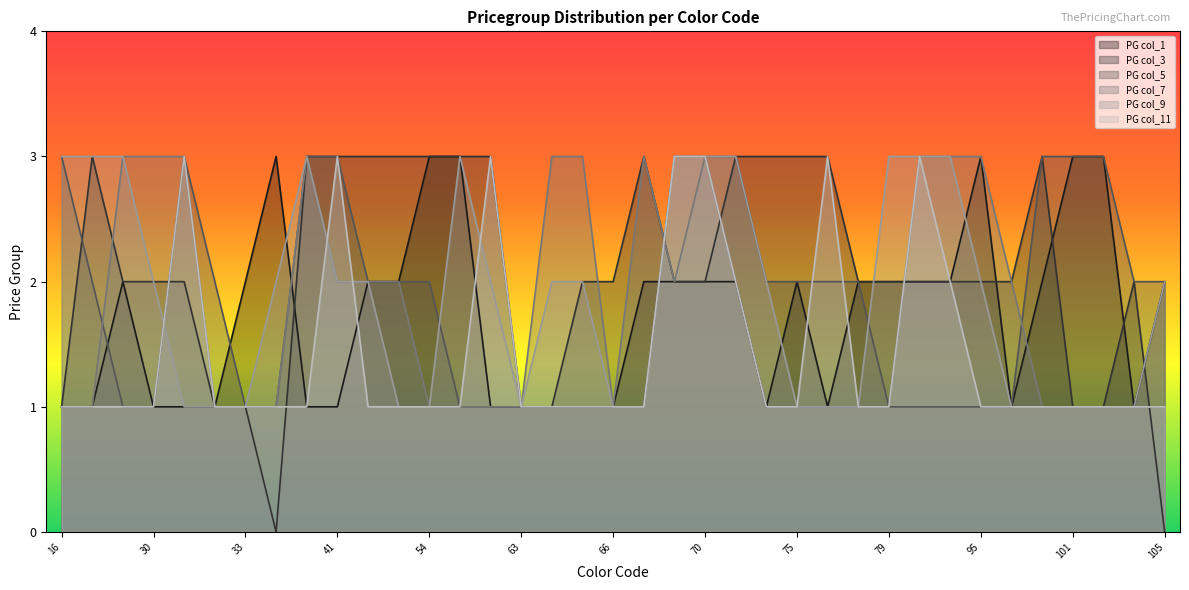

Which series has the largest total across all categories?

PG col_3